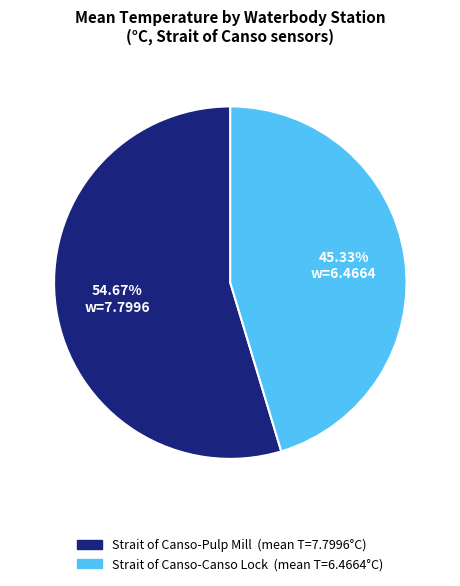

To the nearest percent, what is the difference between the largest and smallest slice percentages?

9%